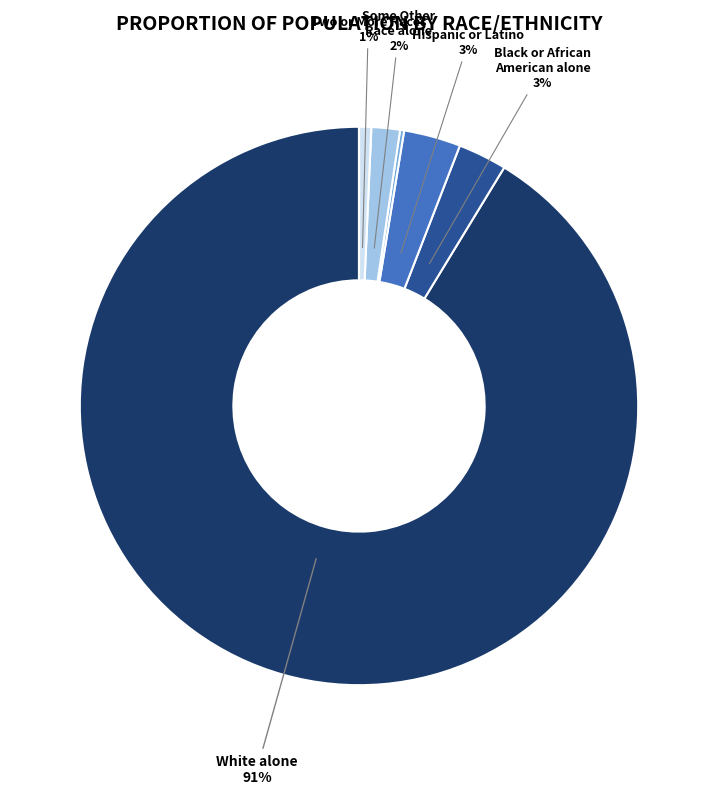

Count the number of slices in the pie.

8